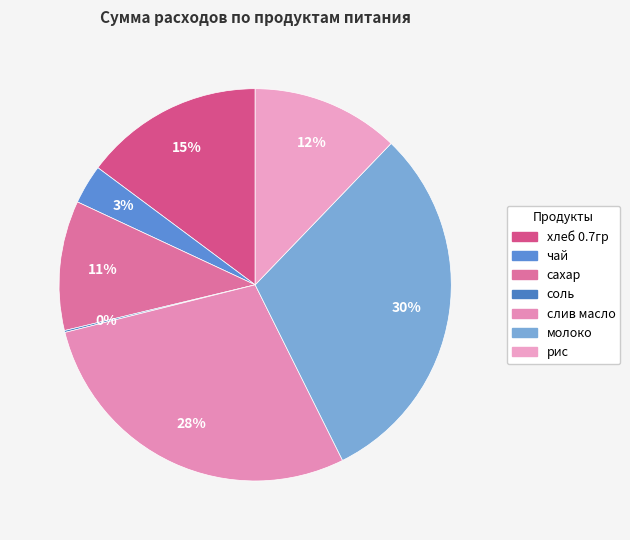

Does сахар account for over 50% of the chart?

No